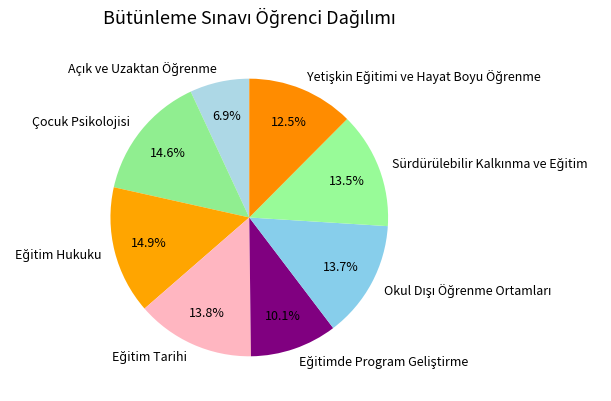

Is there a majority slice in this chart?

No